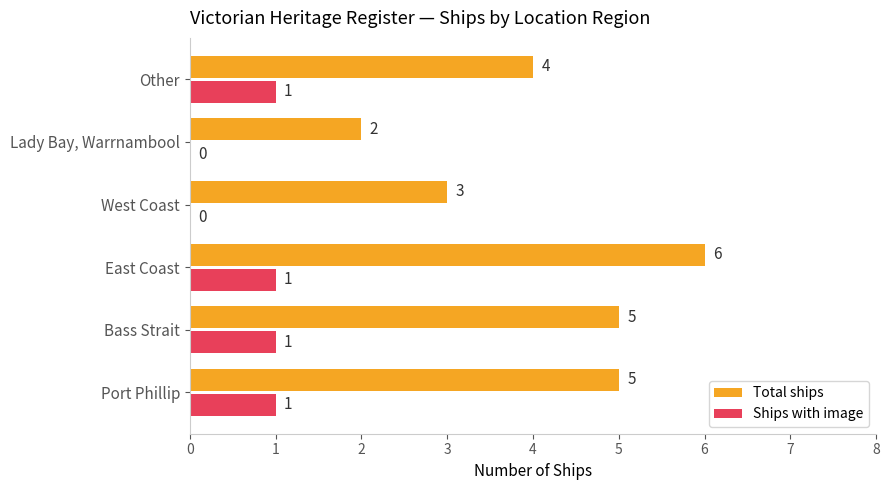

True or false: Total ships has a value of 6 at East Coast.

True